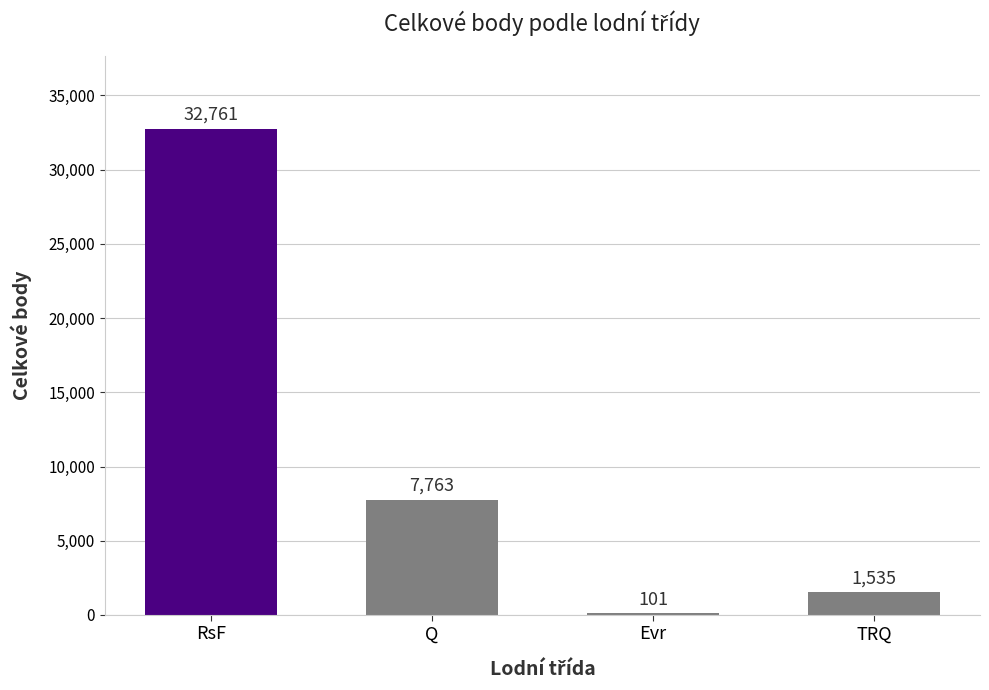

What is the change in value from Q to Evr?

-7662